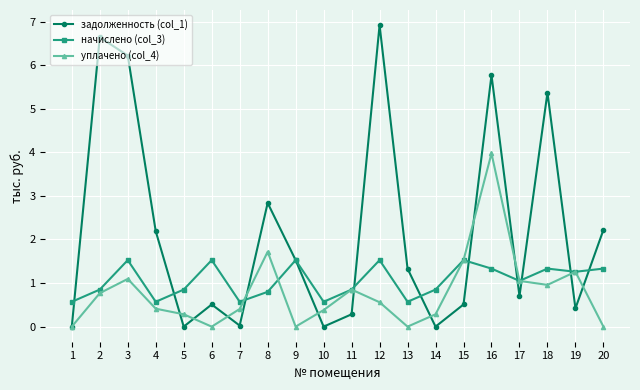

Is it true that начислено (col_3) equals 0.4 at 5?

False